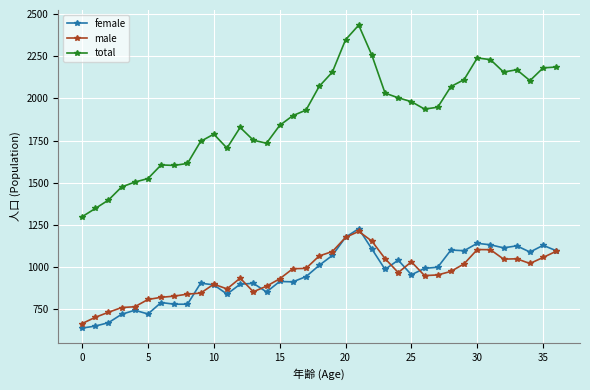

Which series has the largest range (max minus min)?

total